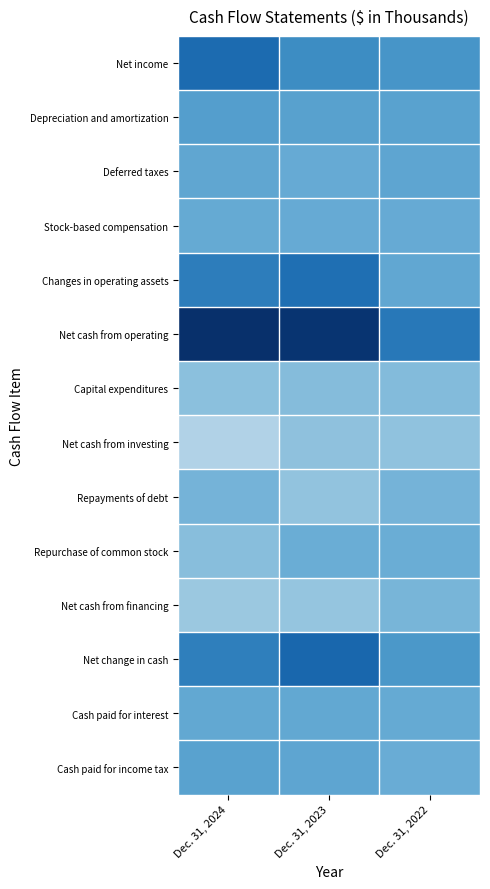

Rank the series at Dec. 31, 2023 from highest to lowest value.

Net cash from operating, Net change in cash, Changes in operating assets, Net income, Depreciation and amortization, Cash paid for income tax, Cash paid for interest, Deferred taxes, Stock-based compensation, Repurchase of common stock, Capital expenditures, Net cash from investing, Repayments of debt, Net cash from financing